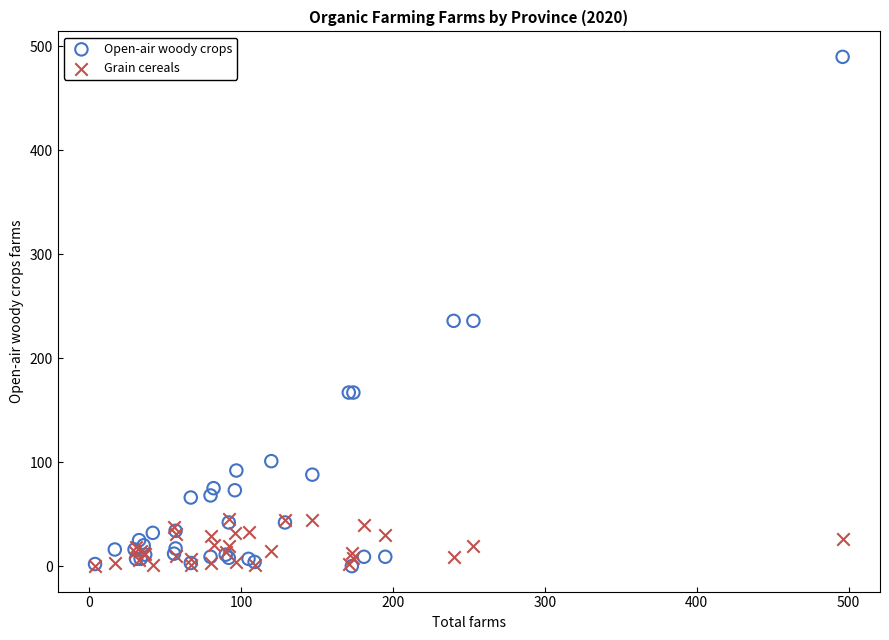

Which series has the widest spread of Y values?

Open-air woody crops